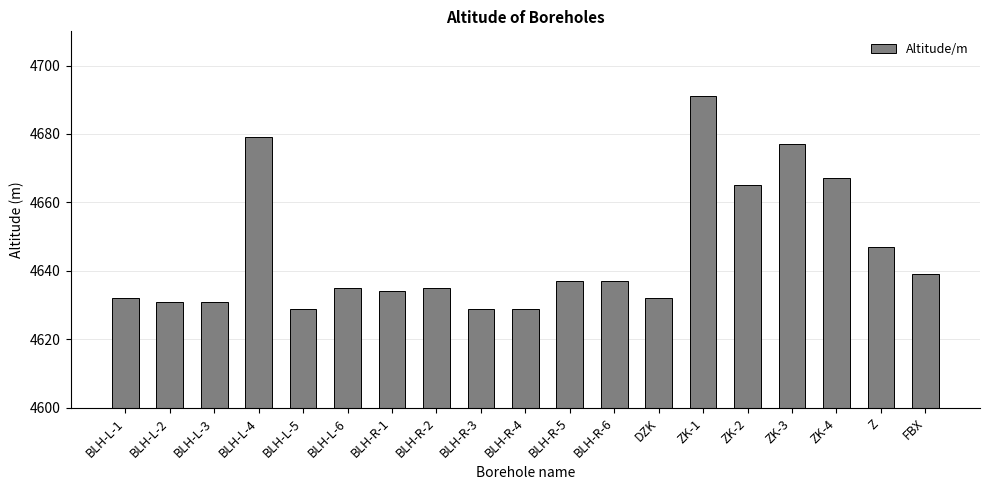

What is the difference between the maximum and minimum values?

62